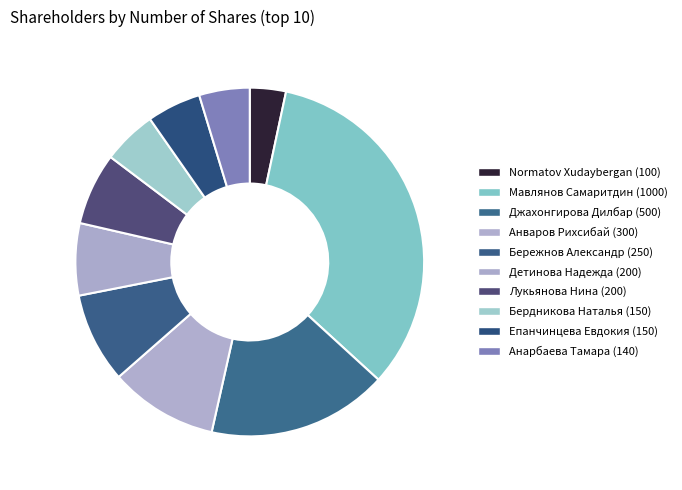

Between Бережнов Александр (250) and Normatov Xudaybergan (100), which is larger?

Бережнов Александр (250)